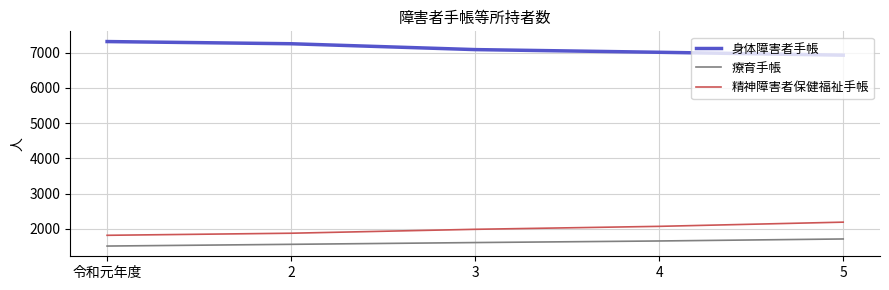

True or false: 身体障害者手帳 and 精神障害者保健福祉手帳 intersect in this chart.

False